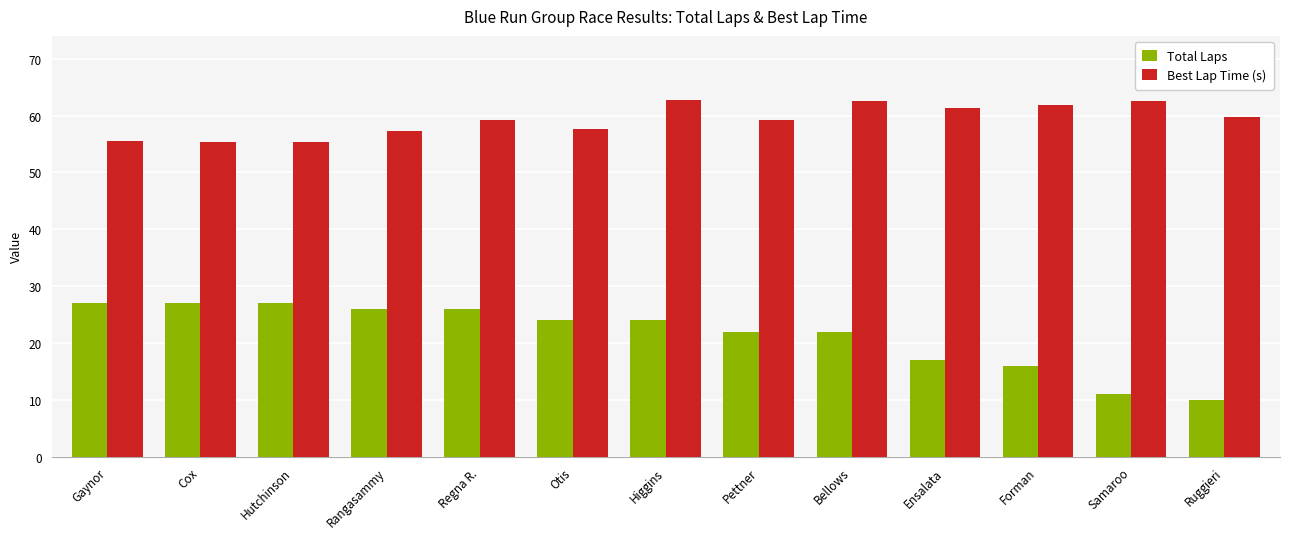

The value of Best Lap Time (s) at Cox is 55.4. True or false?

True